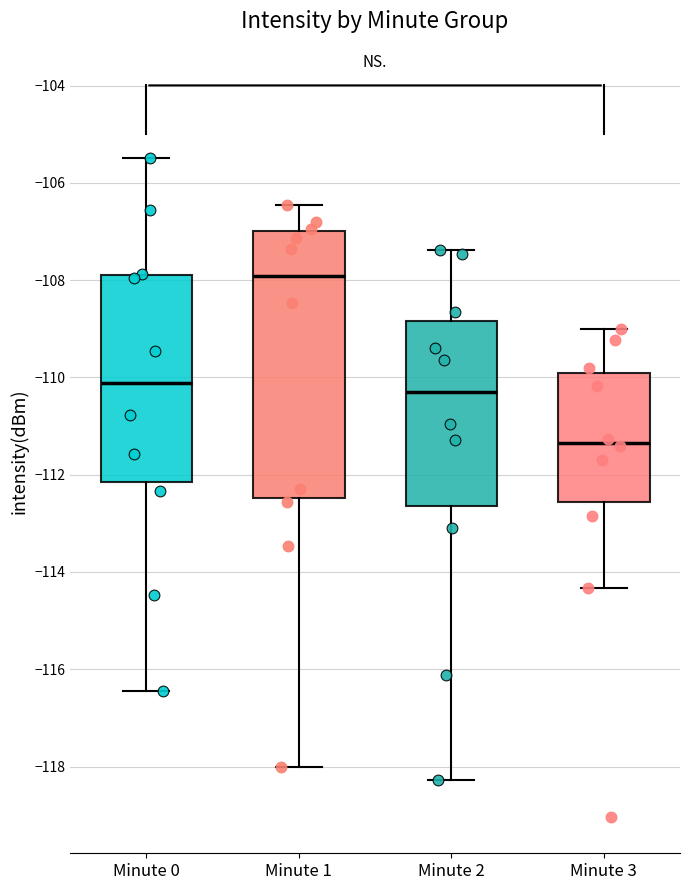

Reading left to right, transcribe this box plot: for each box, give where its median line is, the range the box spans, and where its two whiskers end, as read against the y-axis. The values are not printed on the chart, so give them approximately, as read against the axis.

Minute 0: median -110.2, box -112.2 to -107.8, whiskers -116.4 to -105.4
Minute 1: median -108.0, box -112.4 to -107.0, whiskers -118.0 to -106.4
Minute 2: median -110.2, box -112.6 to -108.8, whiskers -118.2 to -107.4
Minute 3: median -111.4, box -112.6 to -109.8, whiskers -114.4 to -109.0